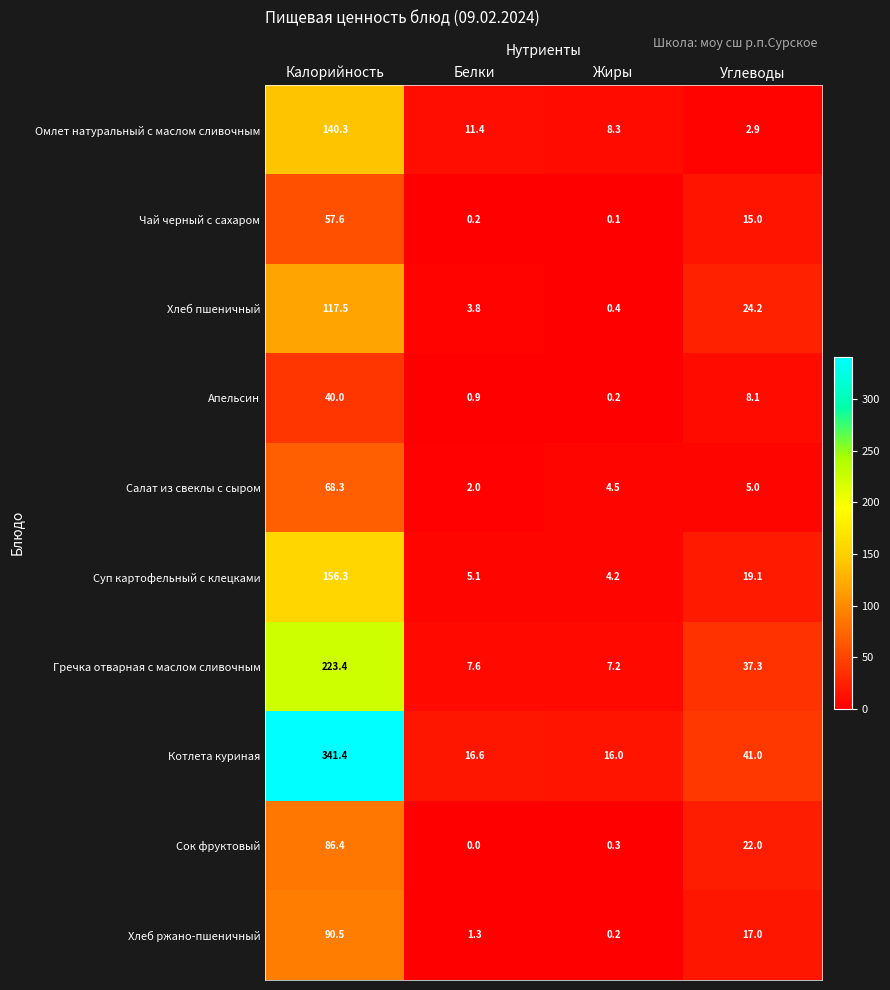

List the series in order of their peak value, lowest first.

Апельсин, Чай черный с сахаром, Салат из свеклы с сыром, Сок фруктовый, Хлеб ржано-пшеничный, Хлеб пшеничный, Омлет натуральный с маслом сливочным, Суп картофельный с клецками, Гречка отварная с маслом сливочным, Котлета куриная